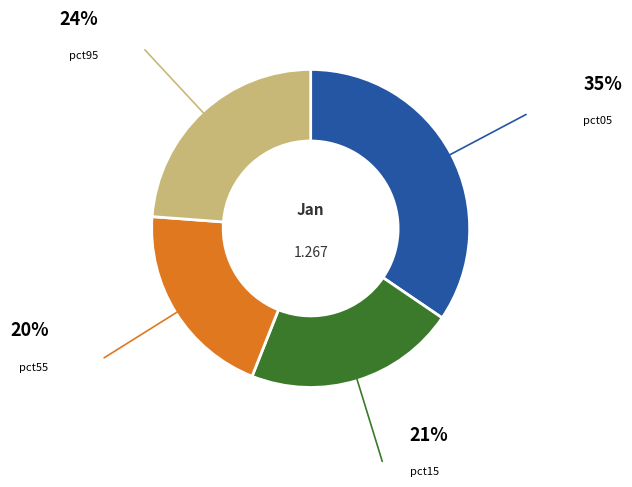

Is there a majority slice in this chart?

No